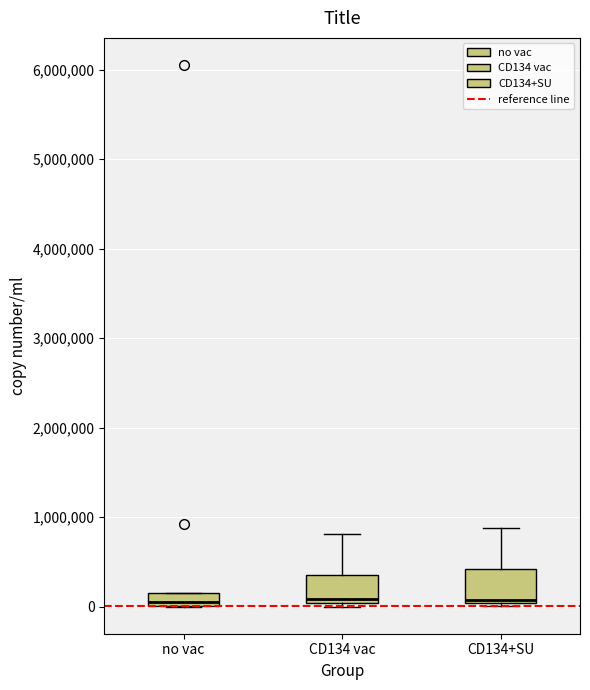

Where is the upper edge of the box for CD134 vac on the y-axis? The values are not printed on the chart, so give them approximately, as read against the axis.

400000